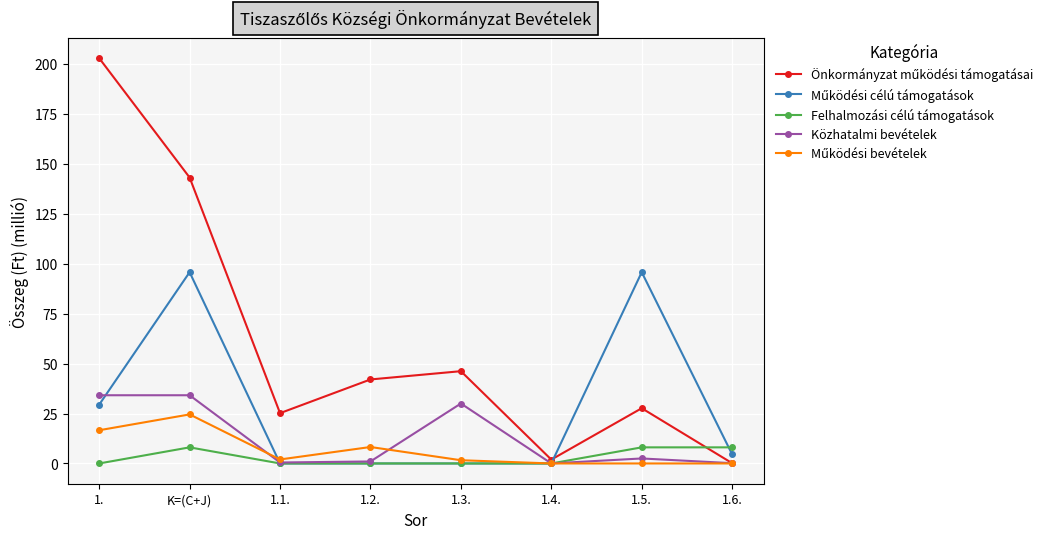

What is the difference between the maximum and minimum values in the Közhatalmi bevételek series?

34.1